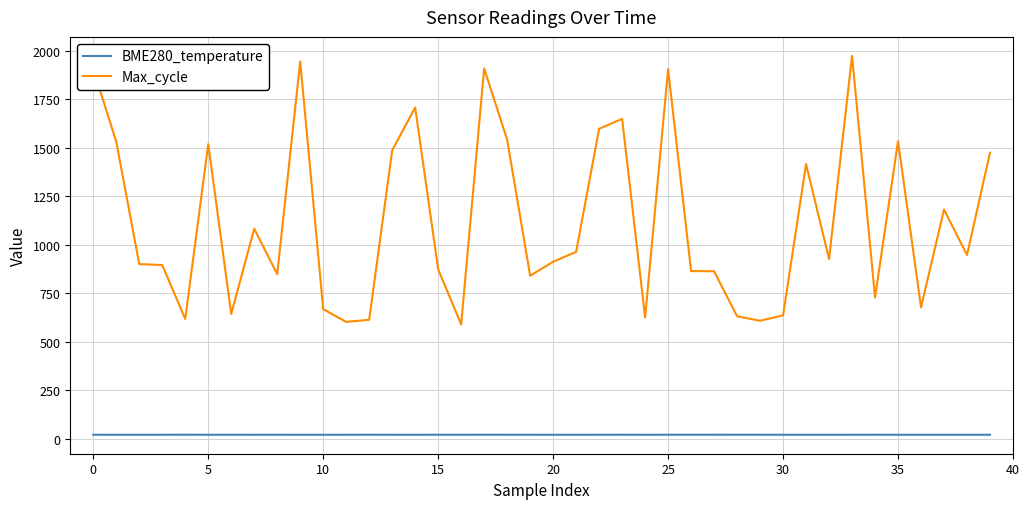

Which series has the largest total across all categories?

Max_cycle